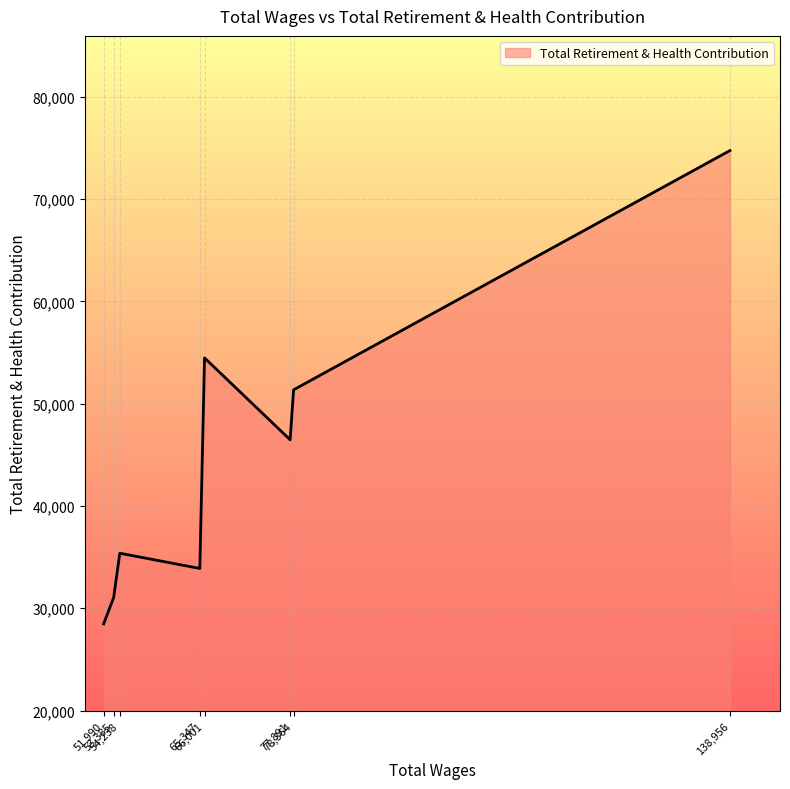

What is the minimum value shown in the chart?

28467